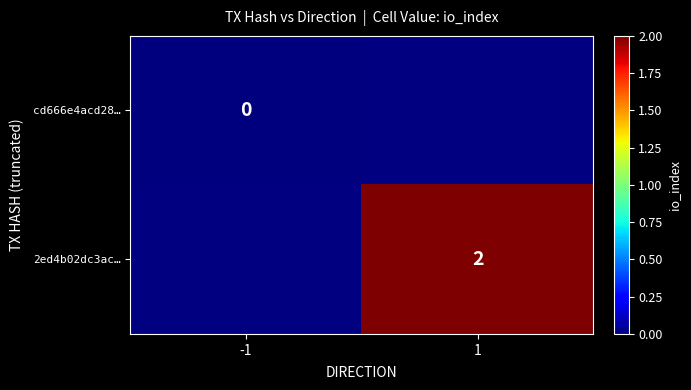

At which category does the chart reach its peak across all series?

1